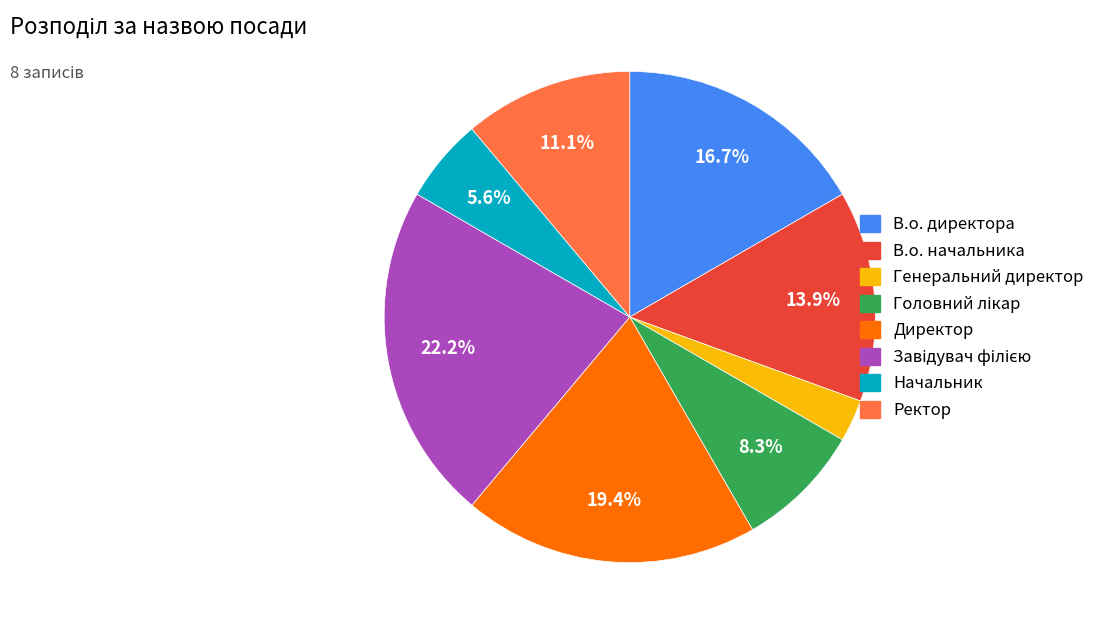

Do Генеральний директор and В.о. директора together represent more than half of the pie?

No